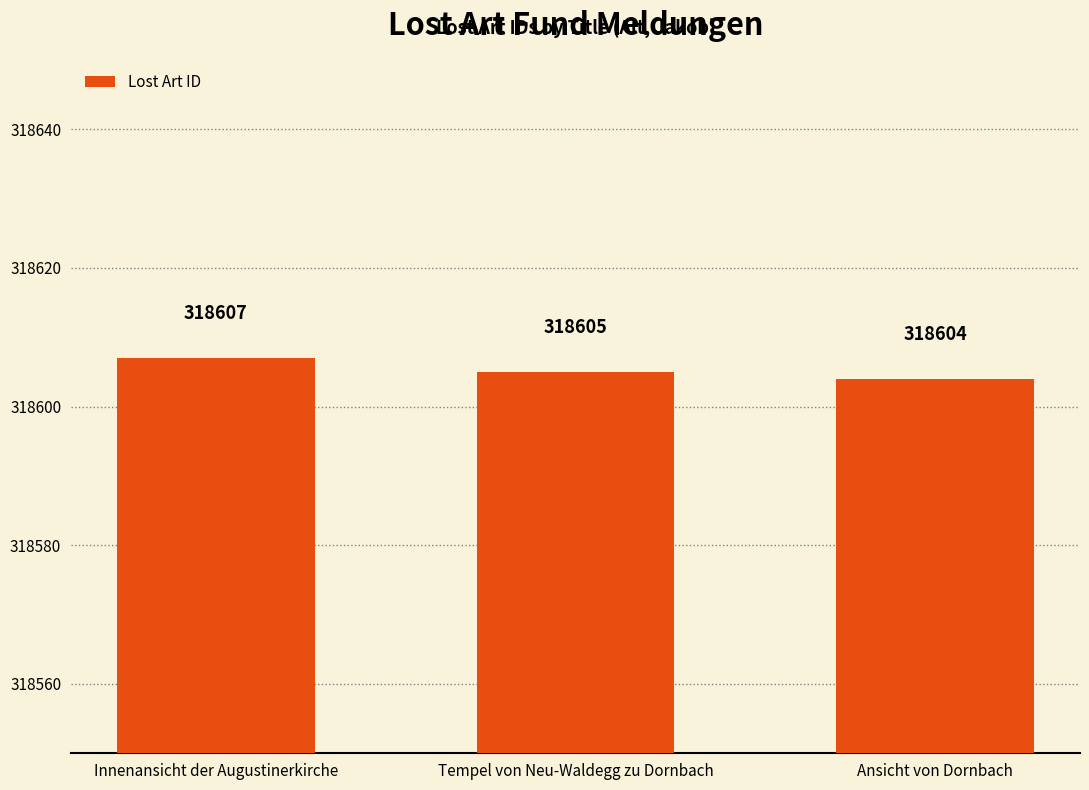

Between Tempel von Neu-Waldegg zu Dornbach and Ansicht von Dornbach, which is larger?

Tempel von Neu-Waldegg zu Dornbach